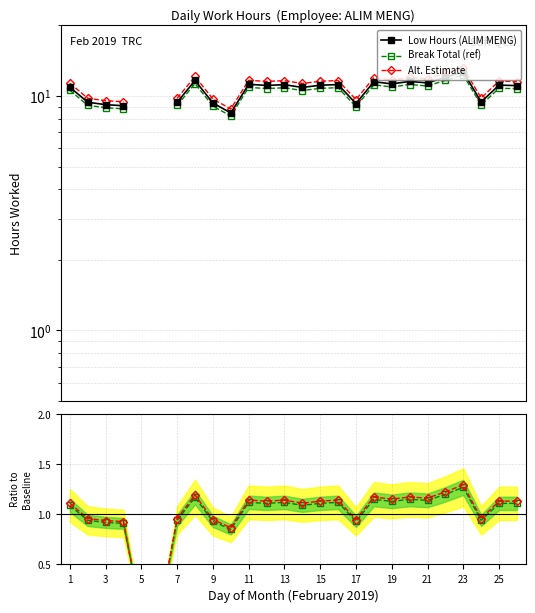

What is the difference between the maximum and minimum values in the Alt ratio series?

1.3